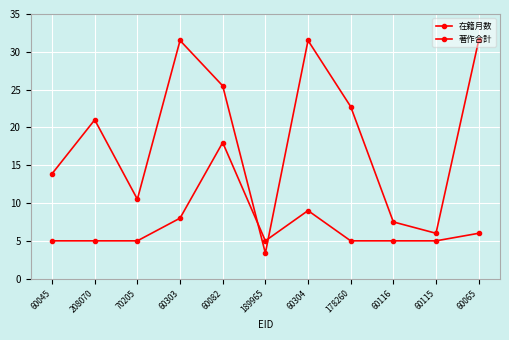

Which category has the lowest value across all series?

189965